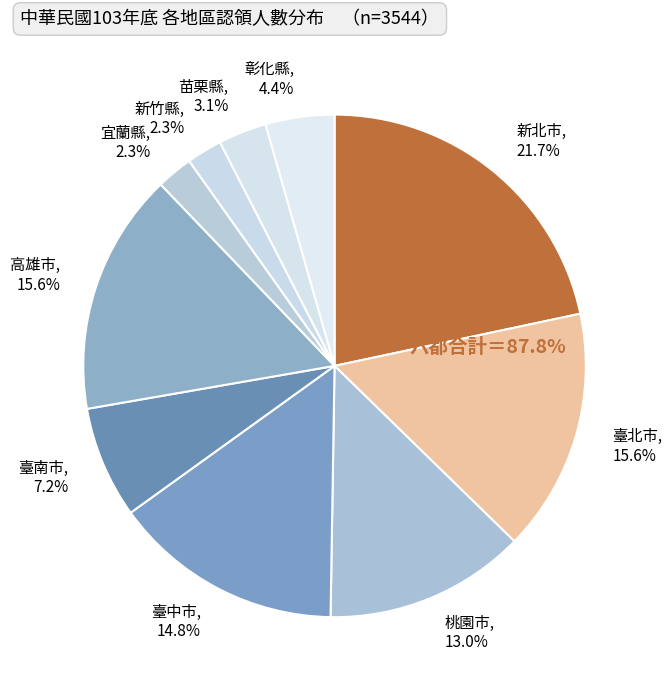

Which slice is the largest?

新北市